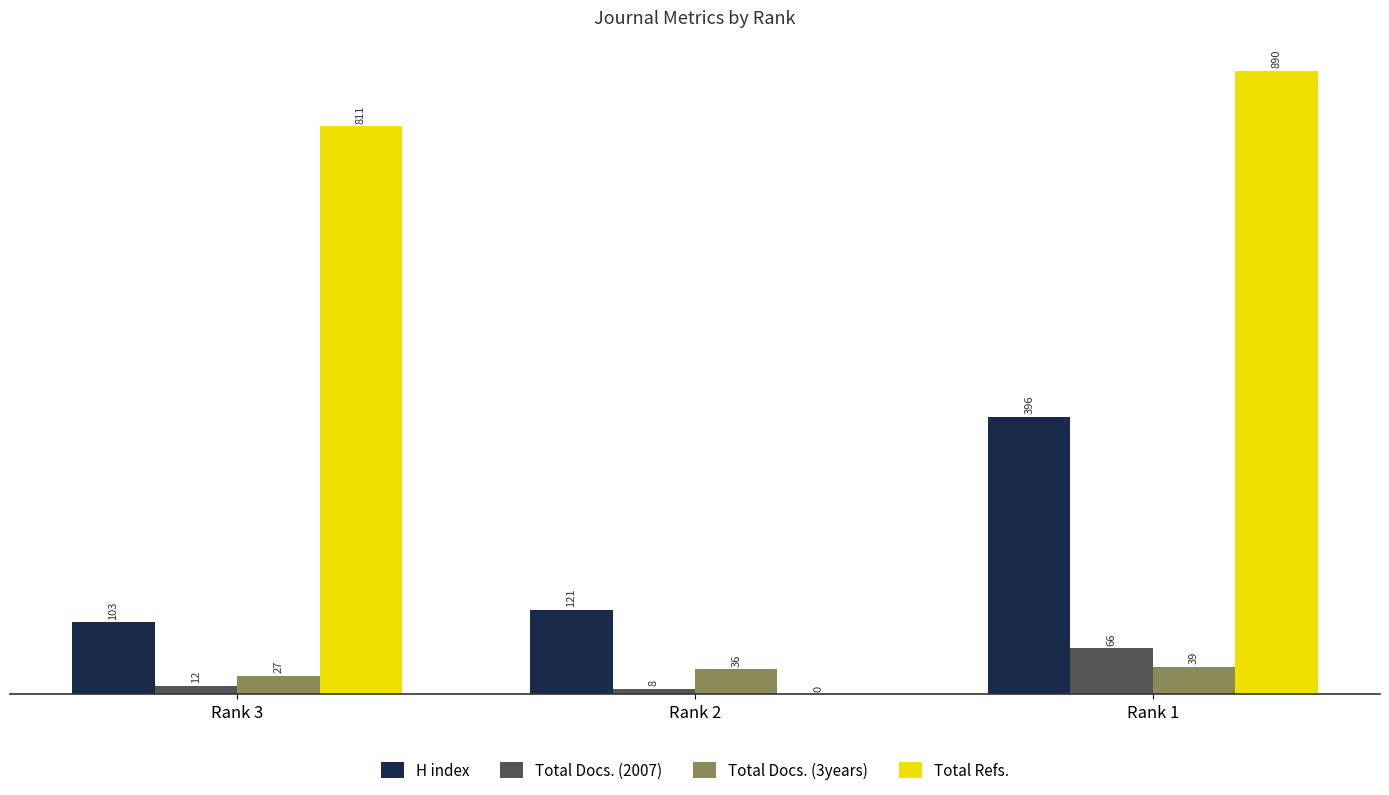

At which label is H index closest to 249?

Rank 2